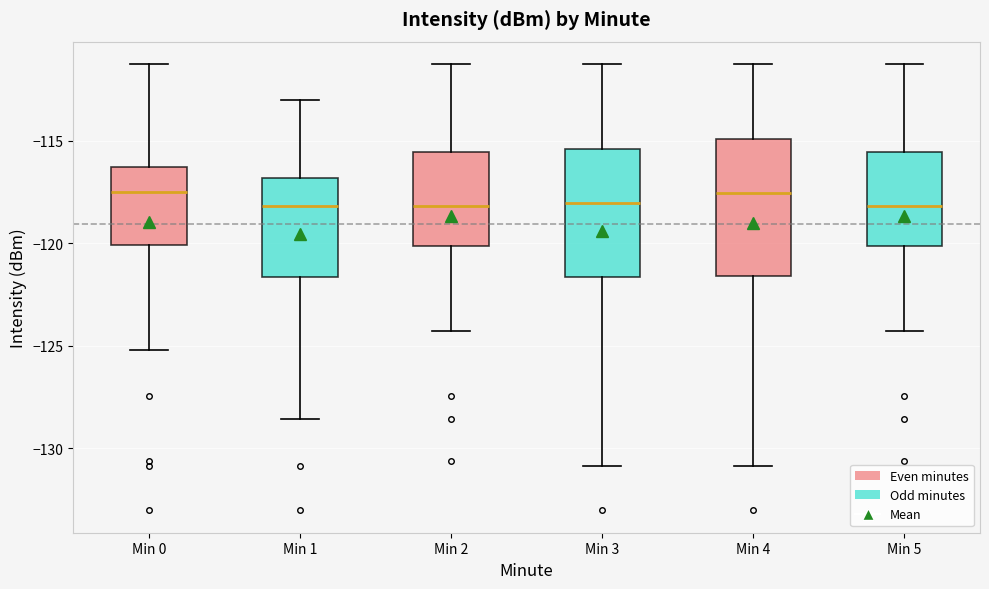

Reading left to right, transcribe this box plot: for each box, give where its median line is, the range the box spans, and where its two whiskers end, as read against the y-axis. The values are not printed on the chart, so give them approximately, as read against the axis.

Min 0: median -117.5, box -120.0 to -116.5, whiskers -125.0 to -111.5
Min 1: median -118.0, box -121.5 to -117.0, whiskers -128.5 to -113.0
Min 2: median -118.0, box -120.0 to -115.5, whiskers -124.5 to -111.5
Min 3: median -118.0, box -121.5 to -115.5, whiskers -131.0 to -111.5
Min 4: median -117.5, box -121.5 to -115.0, whiskers -131.0 to -111.5
Min 5: median -118.0, box -120.0 to -115.5, whiskers -124.5 to -111.5